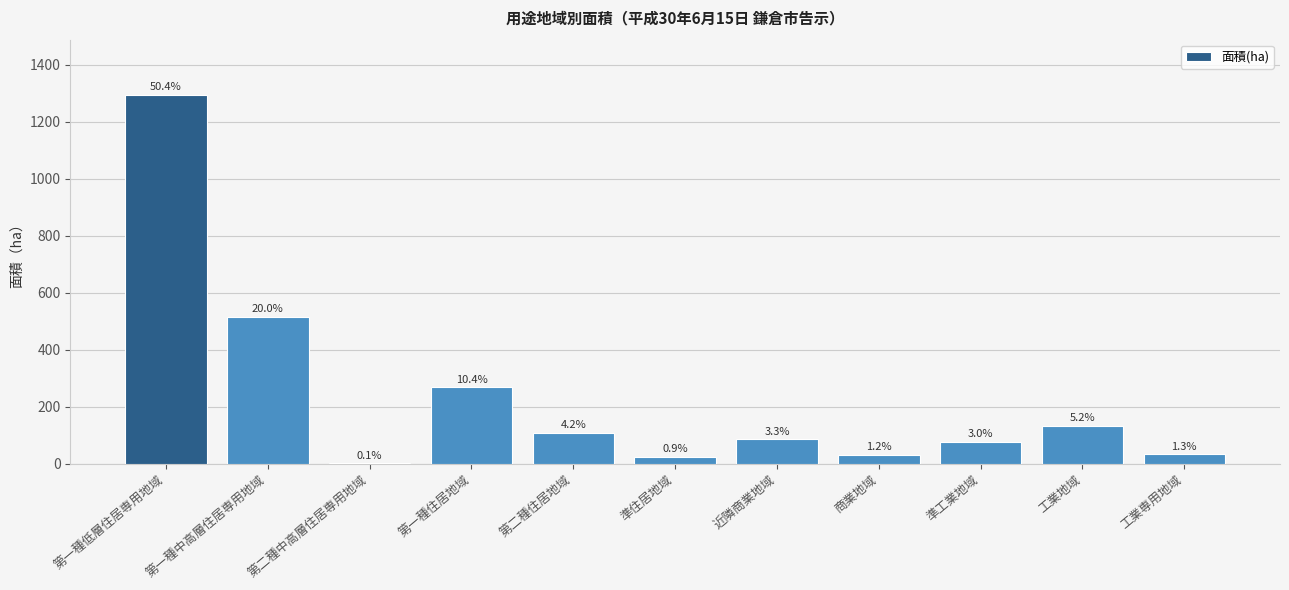

Is it true that the value at 第一種住居地域 is 423.6?

False